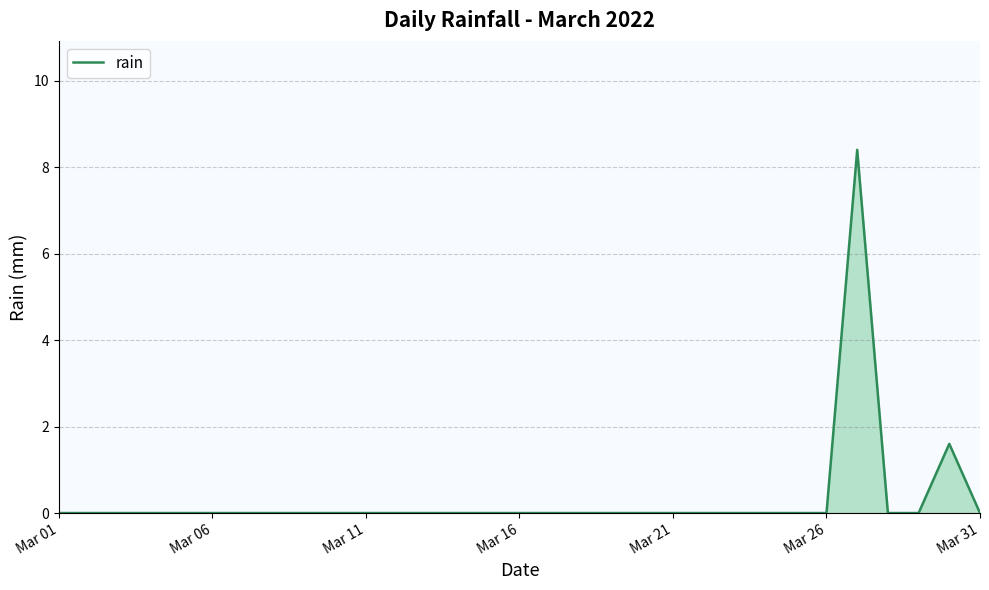

How many series are shown in this chart?

1